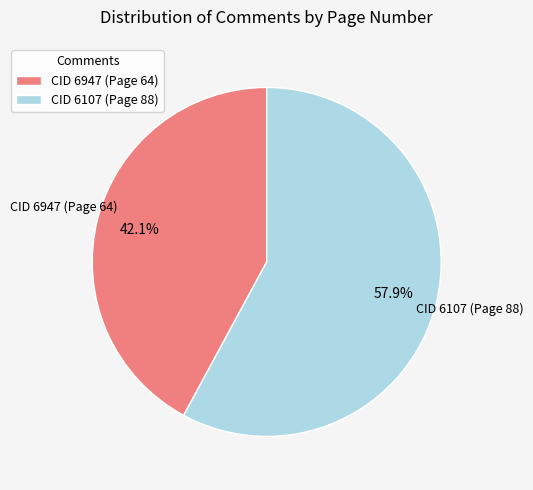

What percentage do CID 6107 (Page 88) and CID 6947 (Page 64) together represent?

100.0%